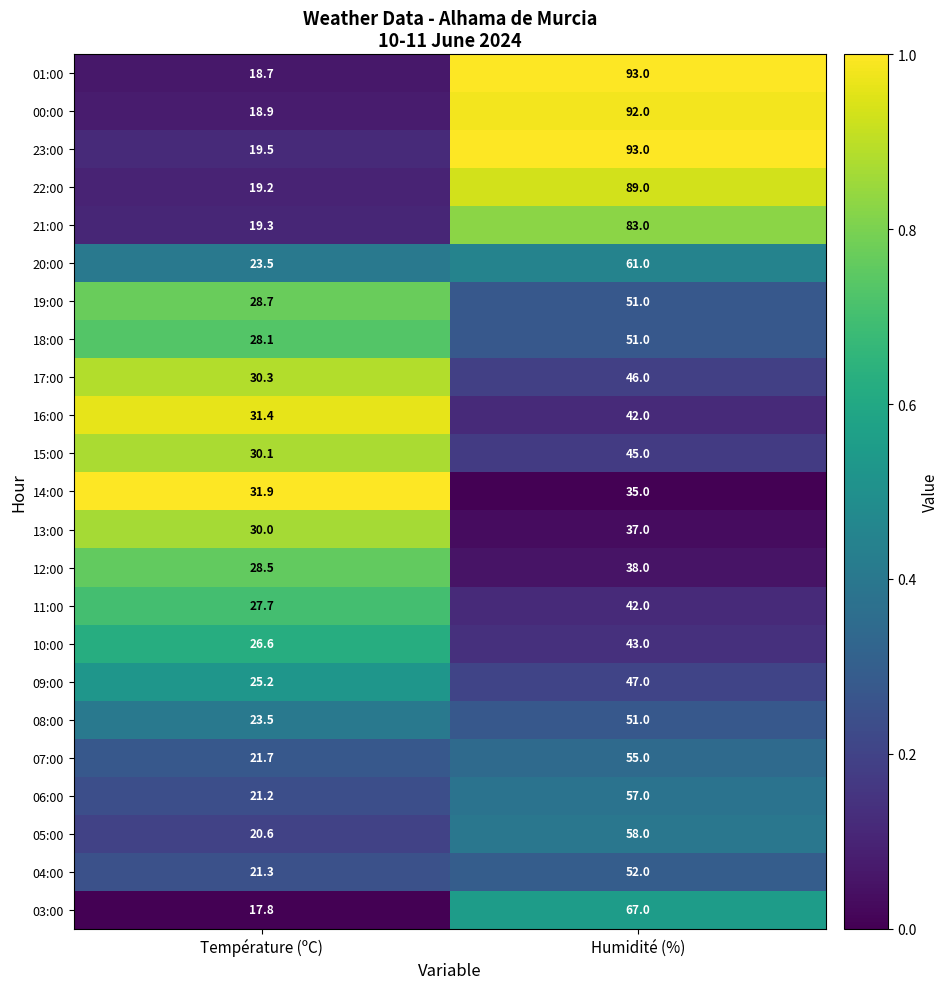

What is the average value of the 10:00 series?

34.8